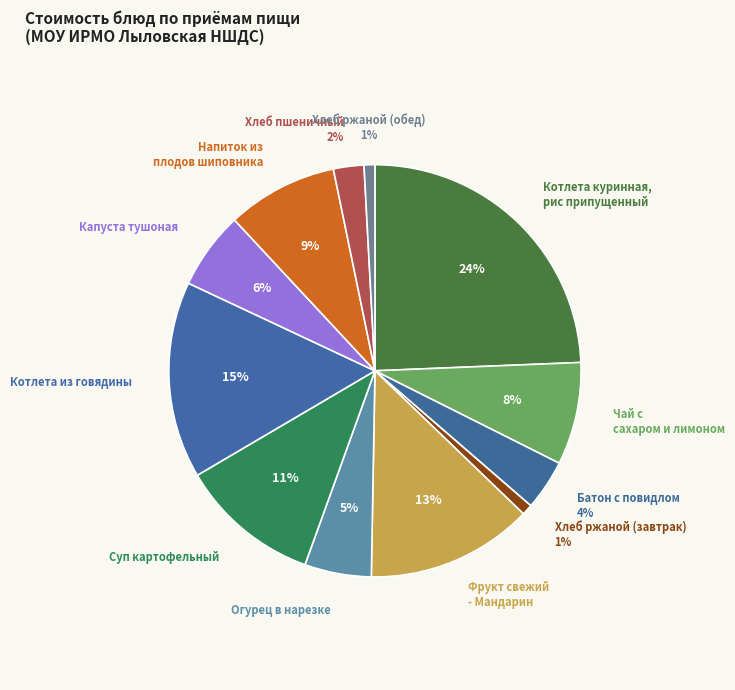

How many slices are in this pie chart?

12